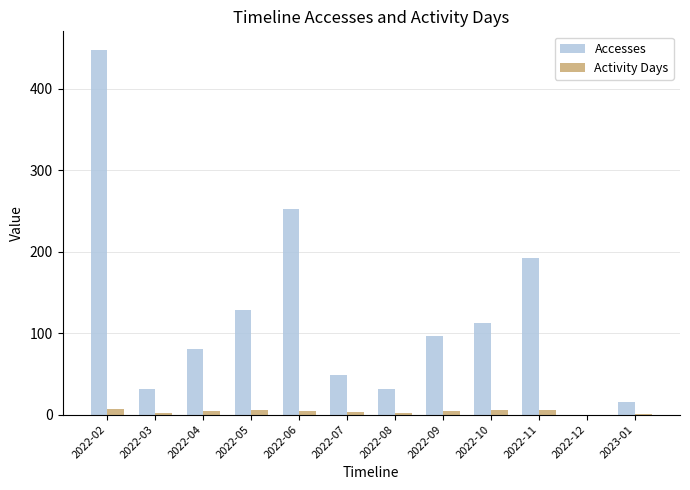

Are the bars grouped side by side (vs. stacked)?

Yes